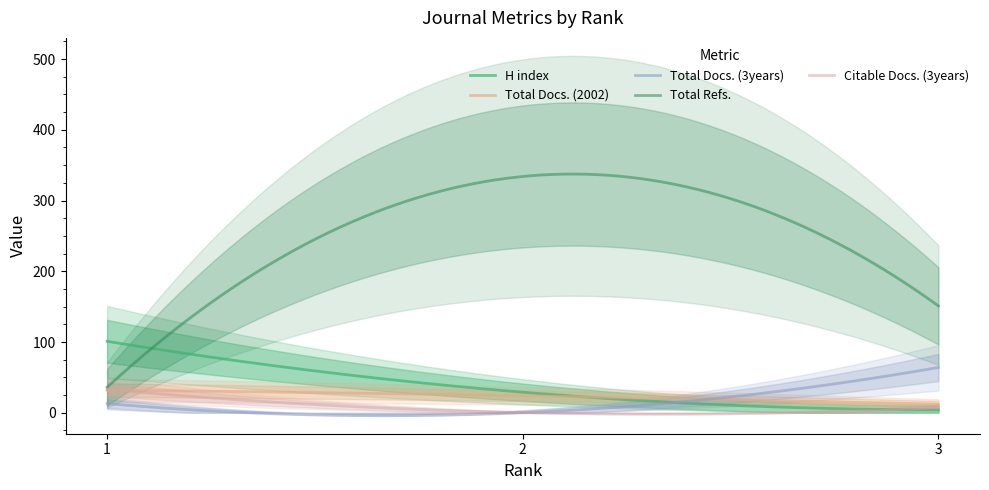

What are all the series names shown in the legend?

H index, Total Docs. (2002), Total Docs. (3years), Total Refs., Citable Docs. (3years)